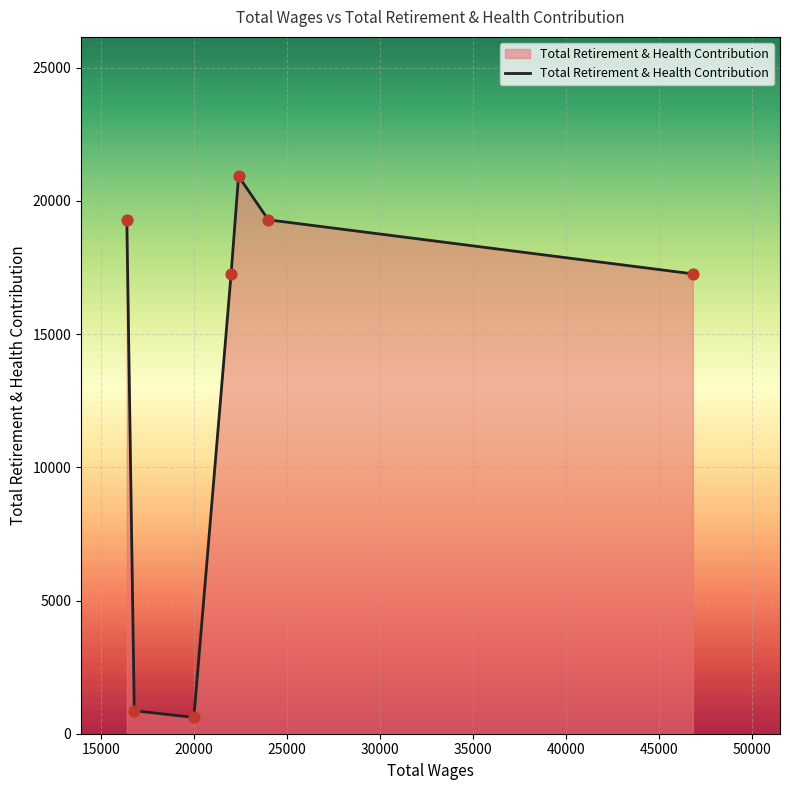

What is the sum of all values?

95506